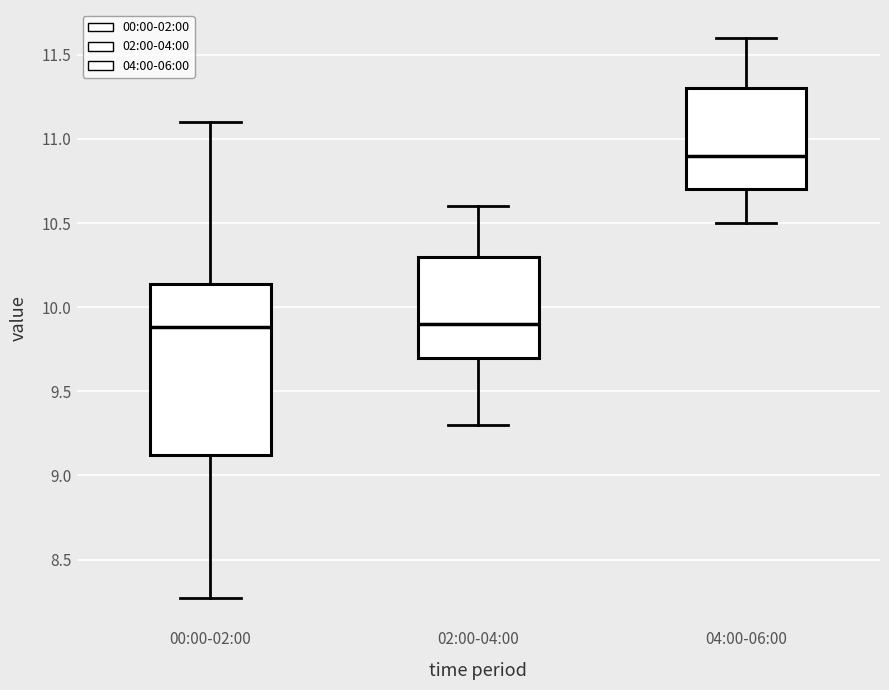

Where does the upper whisker of the box for 02:00-04:00 end on the y-axis? The values are not printed on the chart, so give them approximately, as read against the axis.

10.60